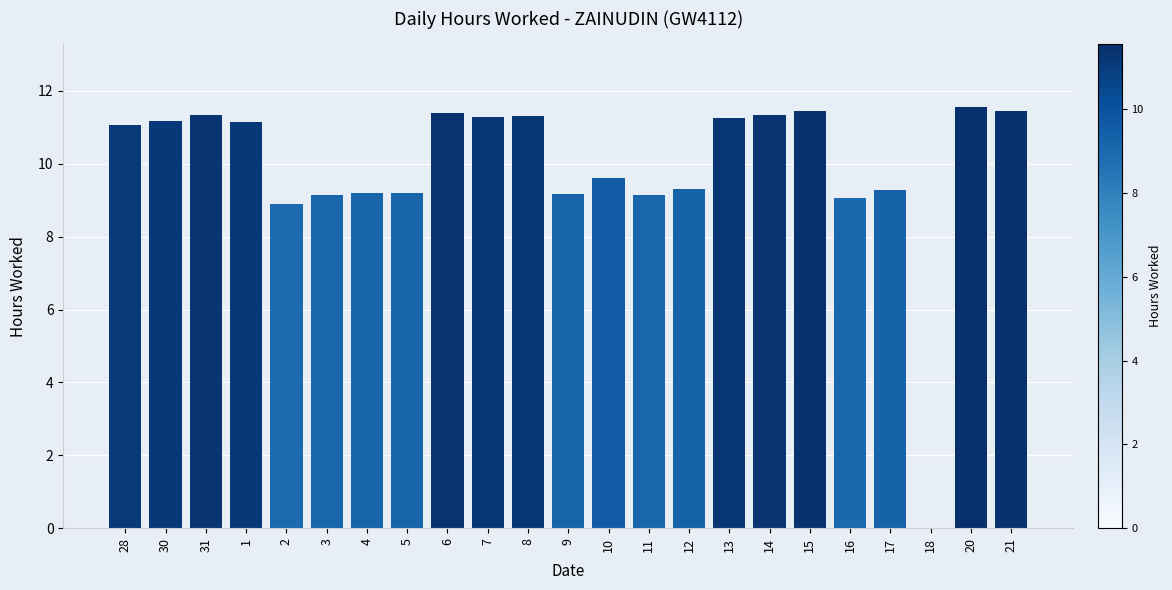

How many values exceed 11?

12